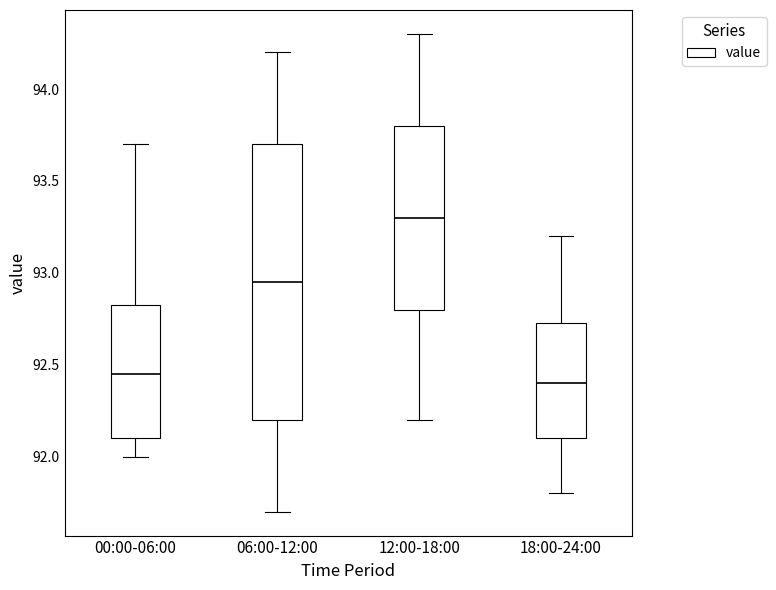

Which box's median line is the highest?

12:00-18:00